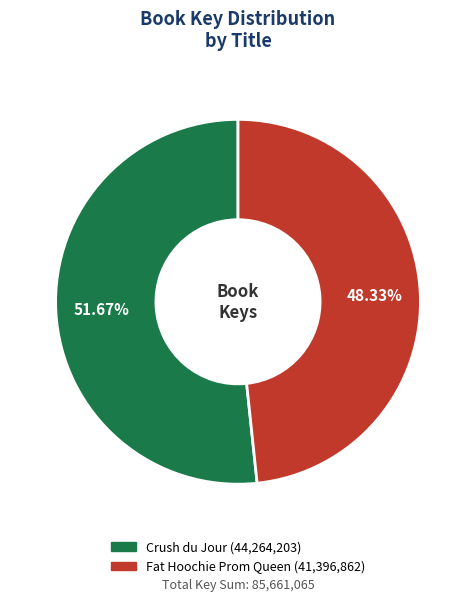

Approximately how many times larger is the value at Fat Hoochie Prom Queen compared to Crush du Jour?

0.9